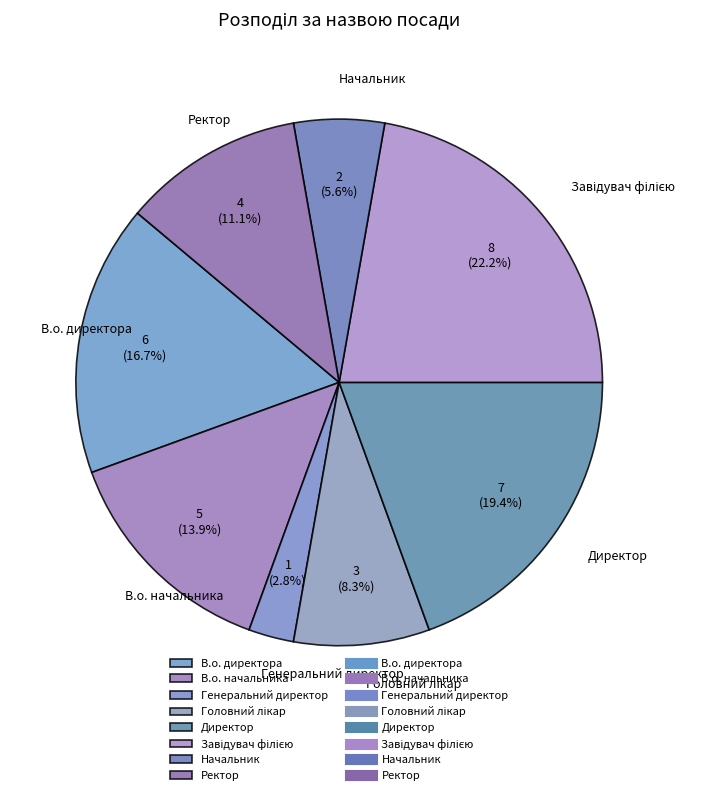

How many slices are in this pie chart?

8